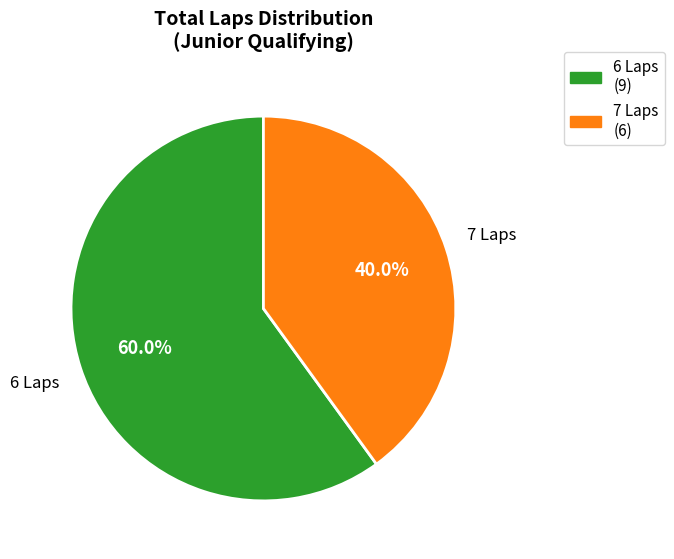

Is there any slice that represents more than half of the pie?

Yes